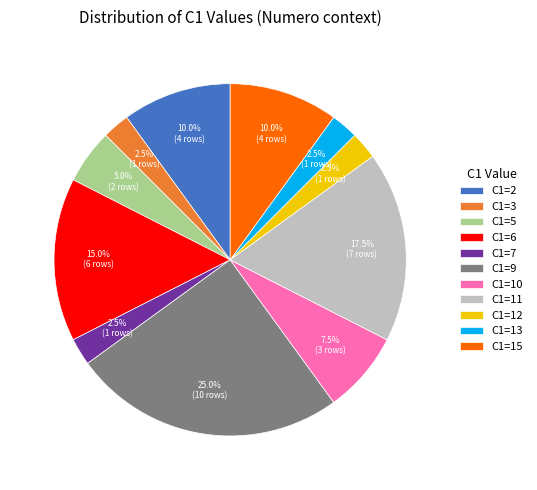

To the nearest percent, what is the difference between the largest and smallest slice percentages?

22%